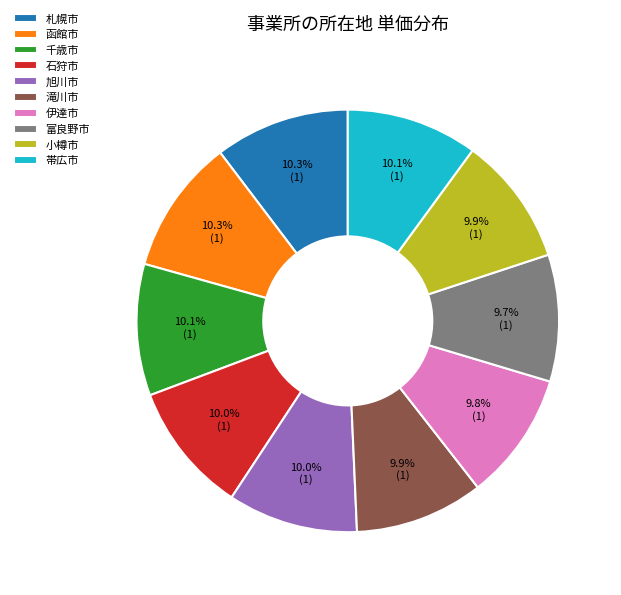

Does 滝川市 represent more than half of the total?

No